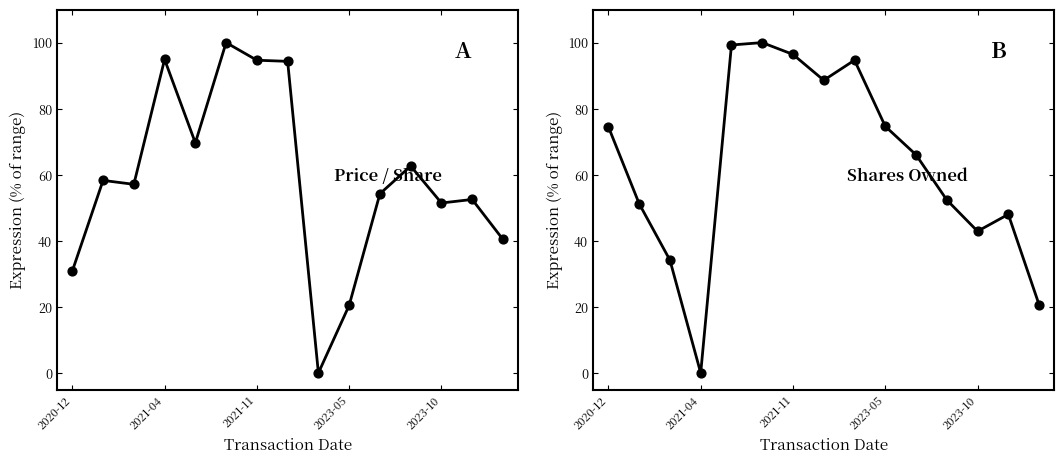

Which series contains the lowest Y value?

transactionPricePerShare